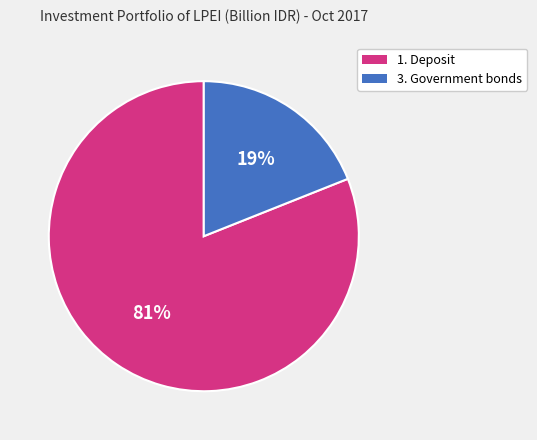

To the nearest percent, what is the difference between the largest and smallest slice percentages?

62%